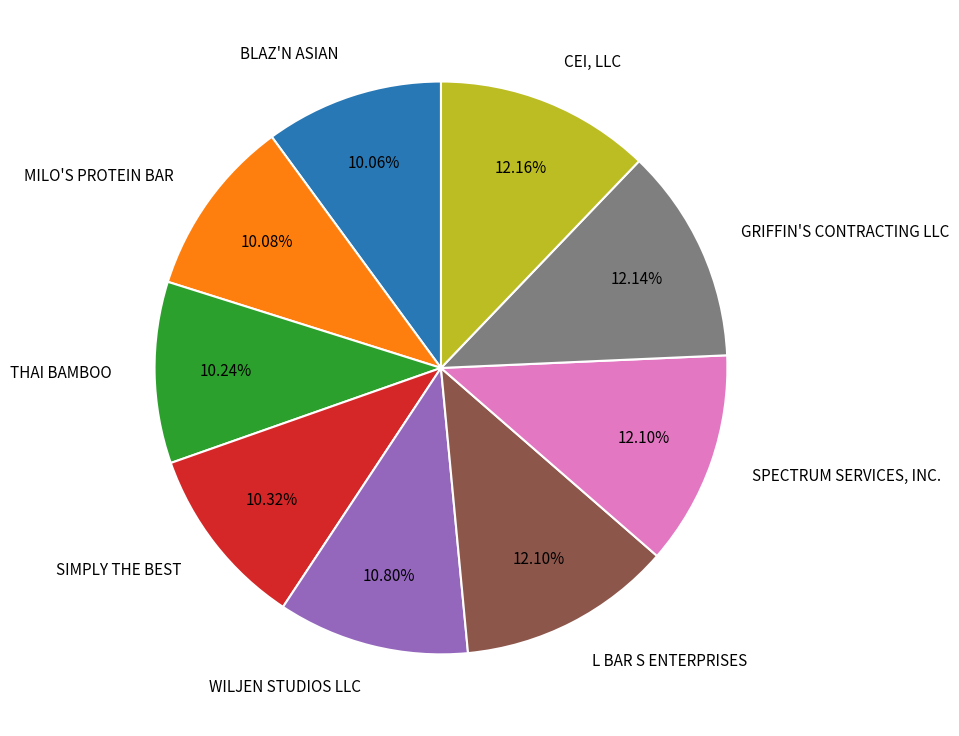

What is the ratio of the value at SIMPLY THE BEST to the value at MILO'S PROTEIN BAR?

1.0